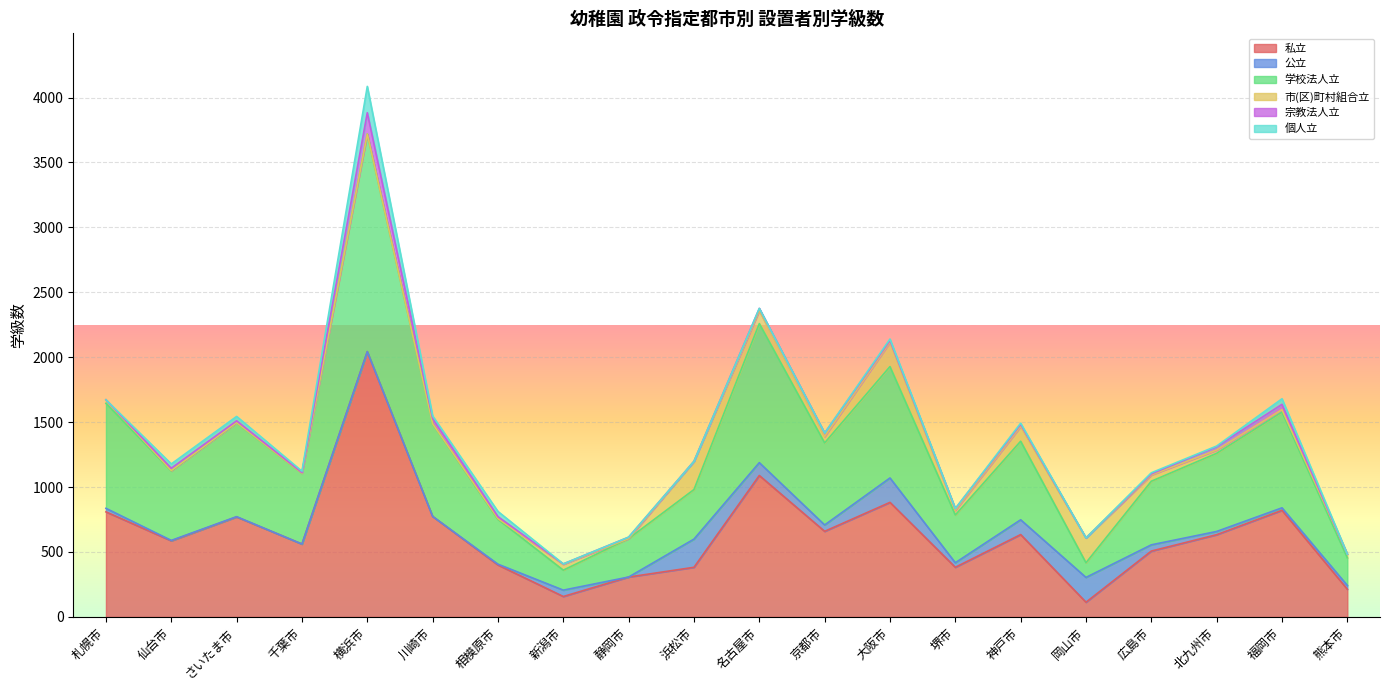

Which series has the largest total across all categories?

私立